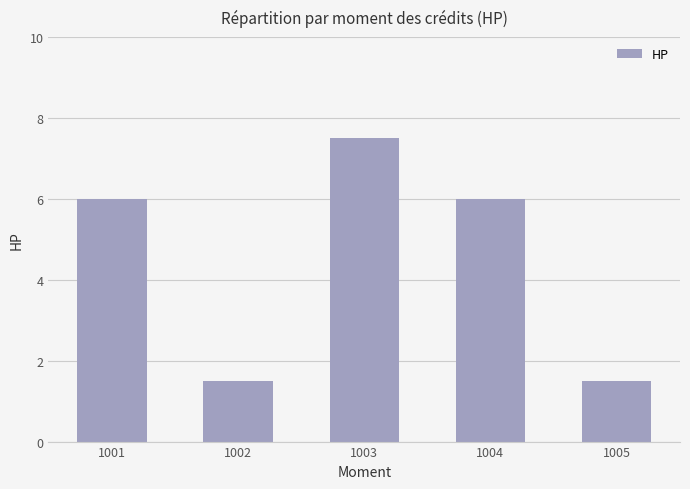

Which category has the highest value across all series?

1003